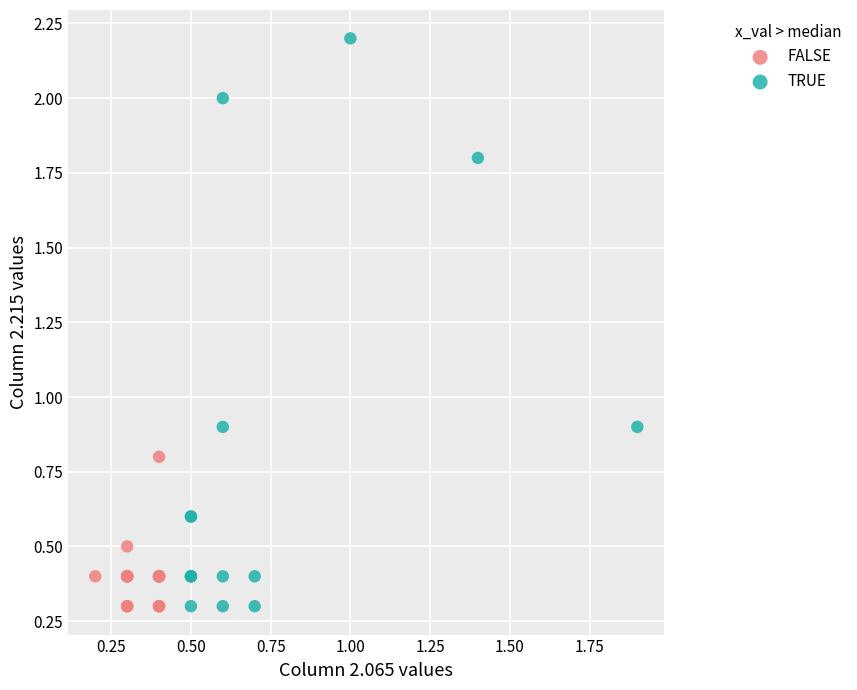

What are all the series names shown in the legend?

FALSE, TRUE